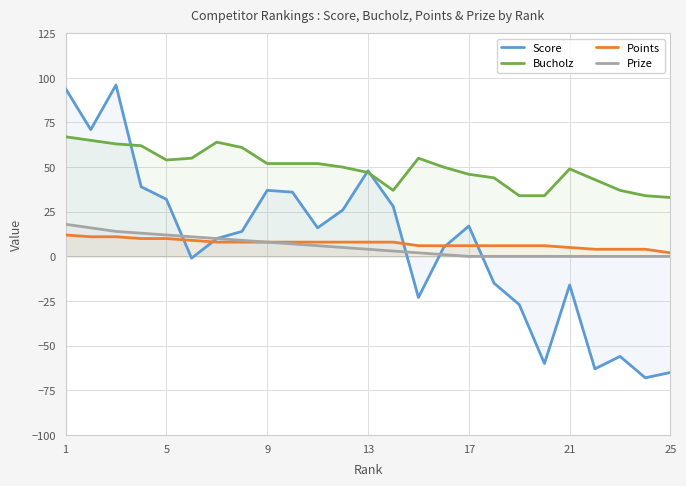

Which series has the largest total across all categories?

Bucholz